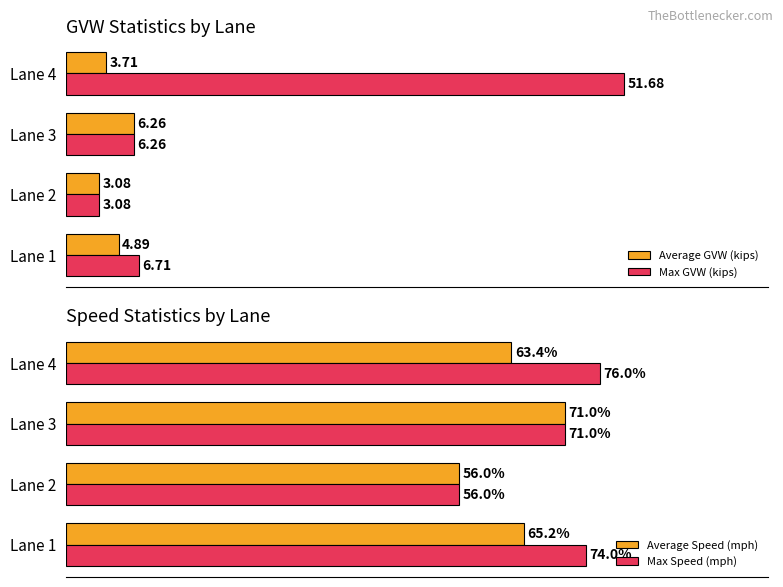

List the series in order of their peak value, highest first.

Max Speed (mph), Average Speed (mph), Max GVW (kips), Average GVW (kips)